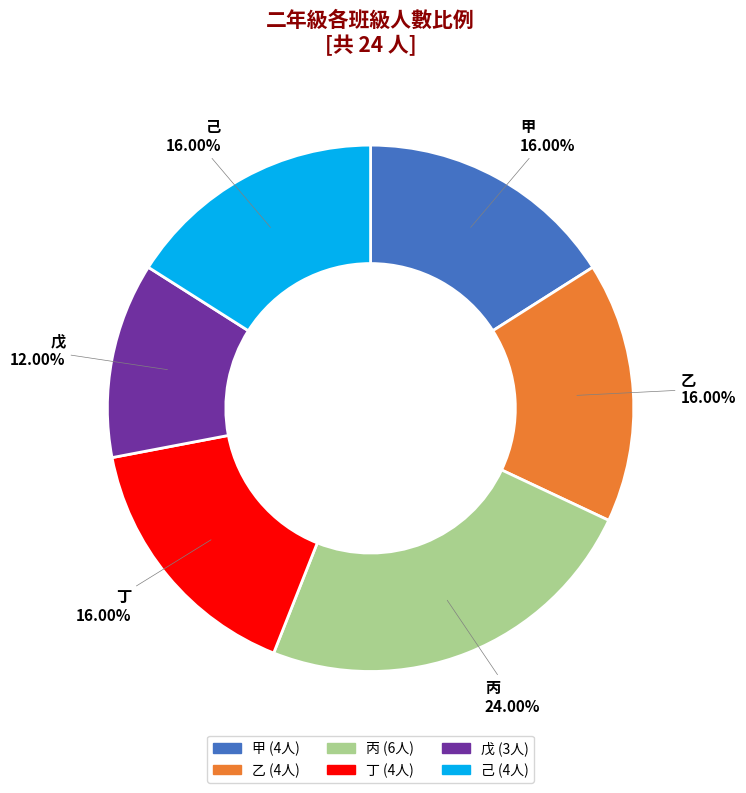

What is the ratio of the value at 丁 to the value at 己?

1.0